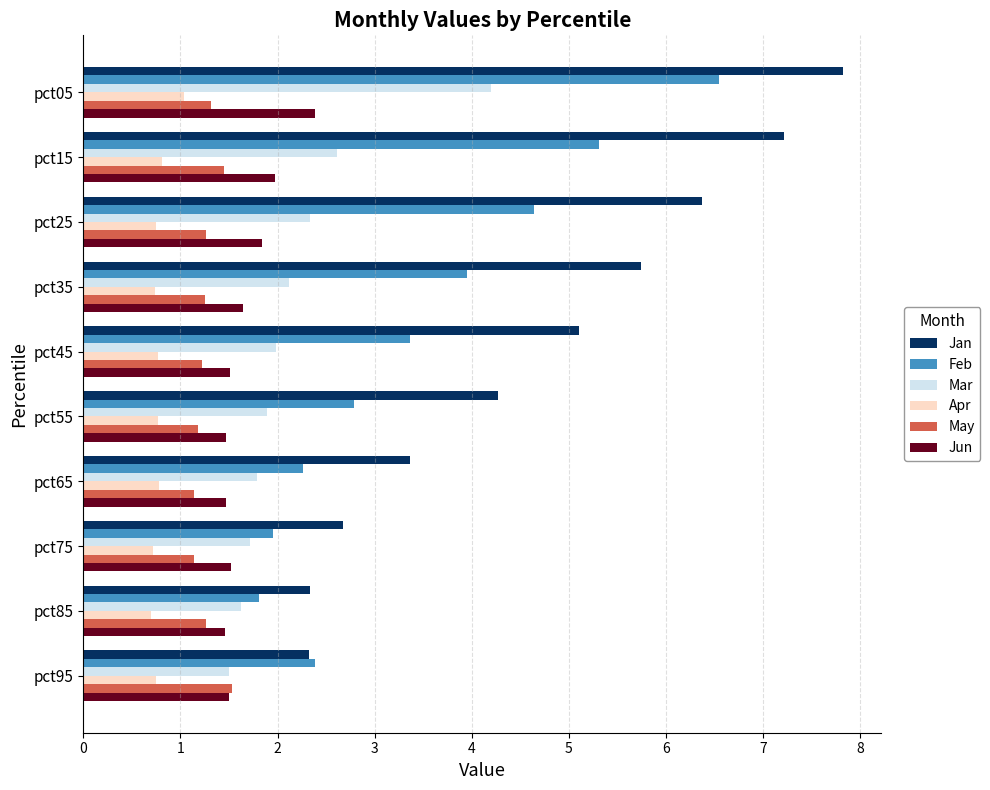

What is the average value of the Mar series?

2.2